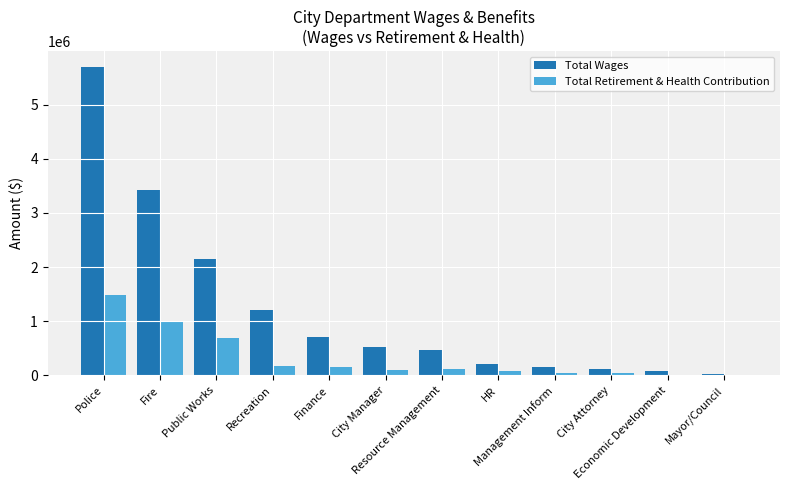

What is the sum of all Total Retirement & Health Contribution values?

3885513